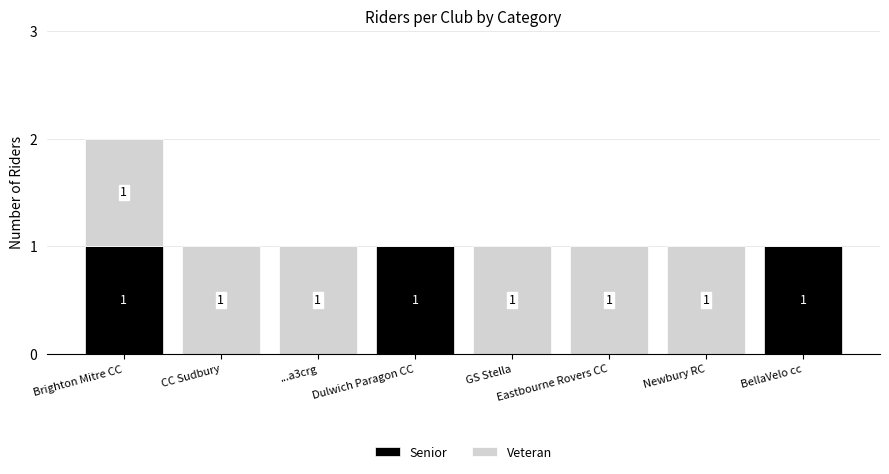

Is it true that Senior equals -1 at CC Sudbury?

False